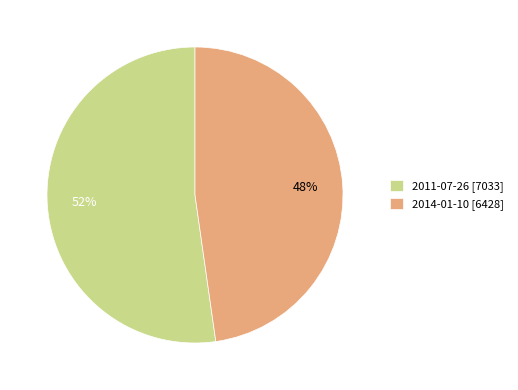

How many segments does this pie chart have?

2